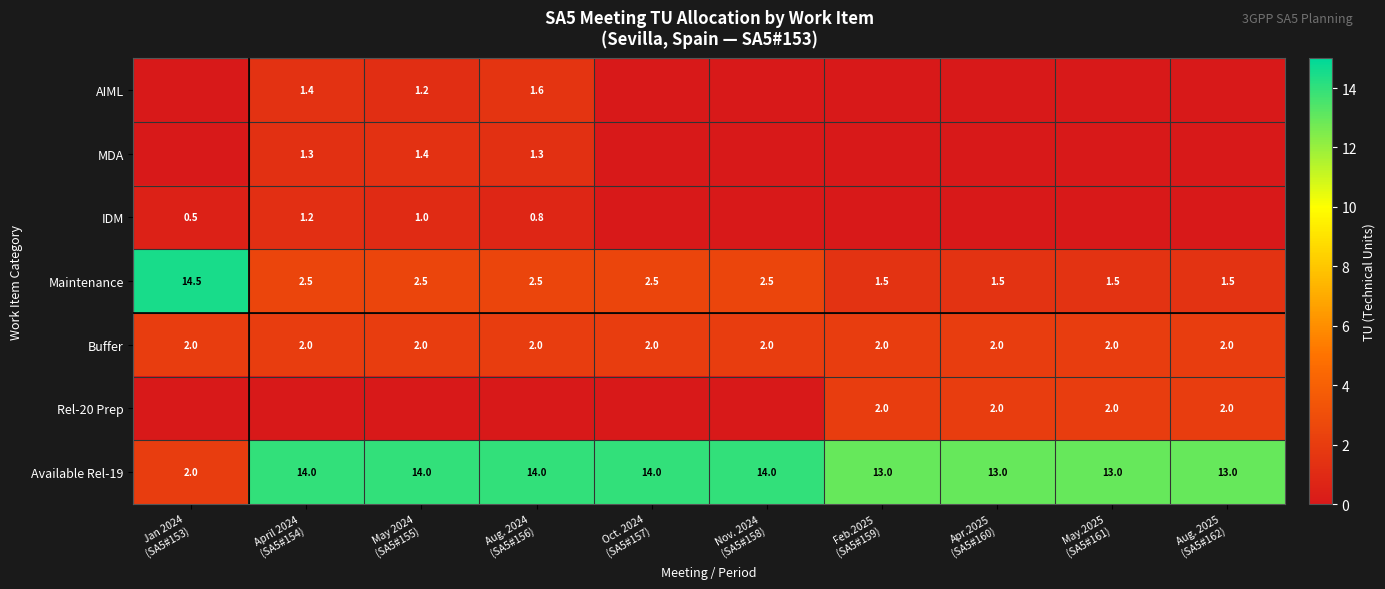

What is the minimum value for Maintenance?

1.5